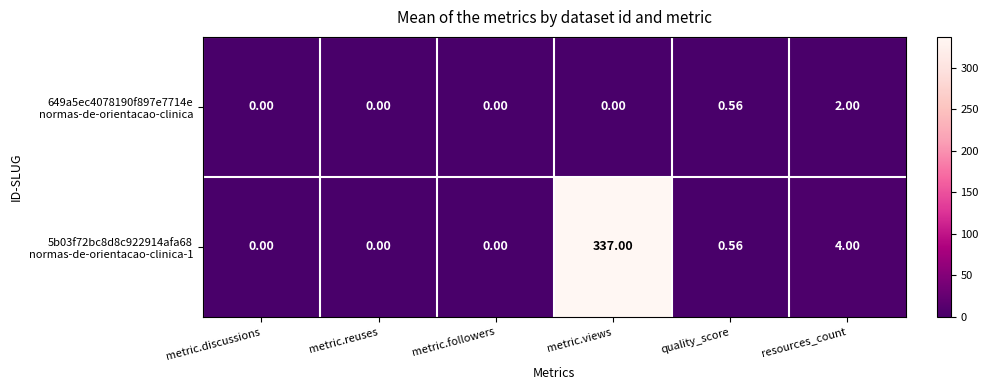

At which category is the sum across all series the highest?

metric.views